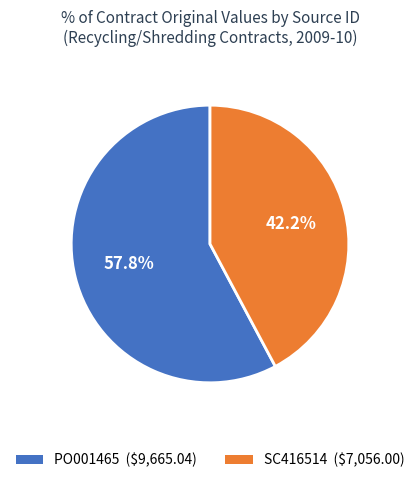

What percentage is the SC416514 slice, to the nearest percent?

42%